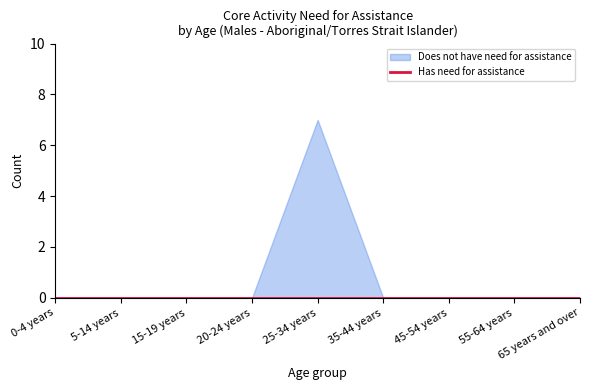

Rank the series by their average value, from lowest to highest.

Has need for assistance, Does not have need for assistance